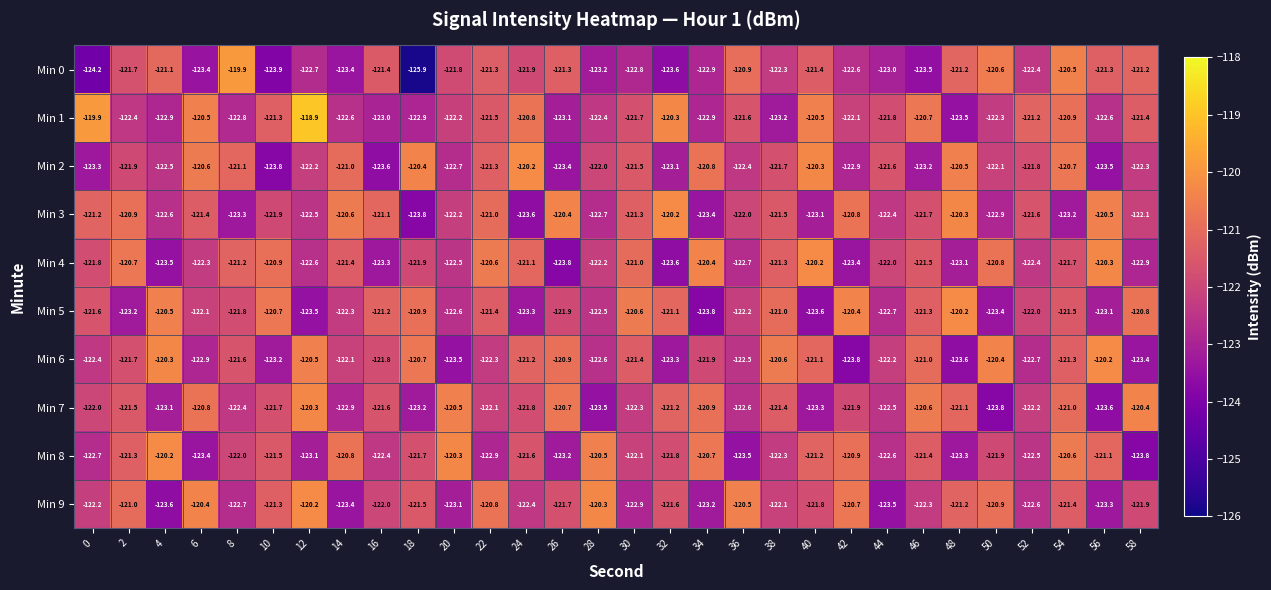

Rank the categories by Min 4 value from highest to lowest.

40, 56, 34, 22, 2, 50, 10, 30, 24, 8, 38, 14, 46, 54, 0, 18, 44, 28, 6, 52, 20, 12, 36, 58, 48, 16, 42, 4, 32, 26